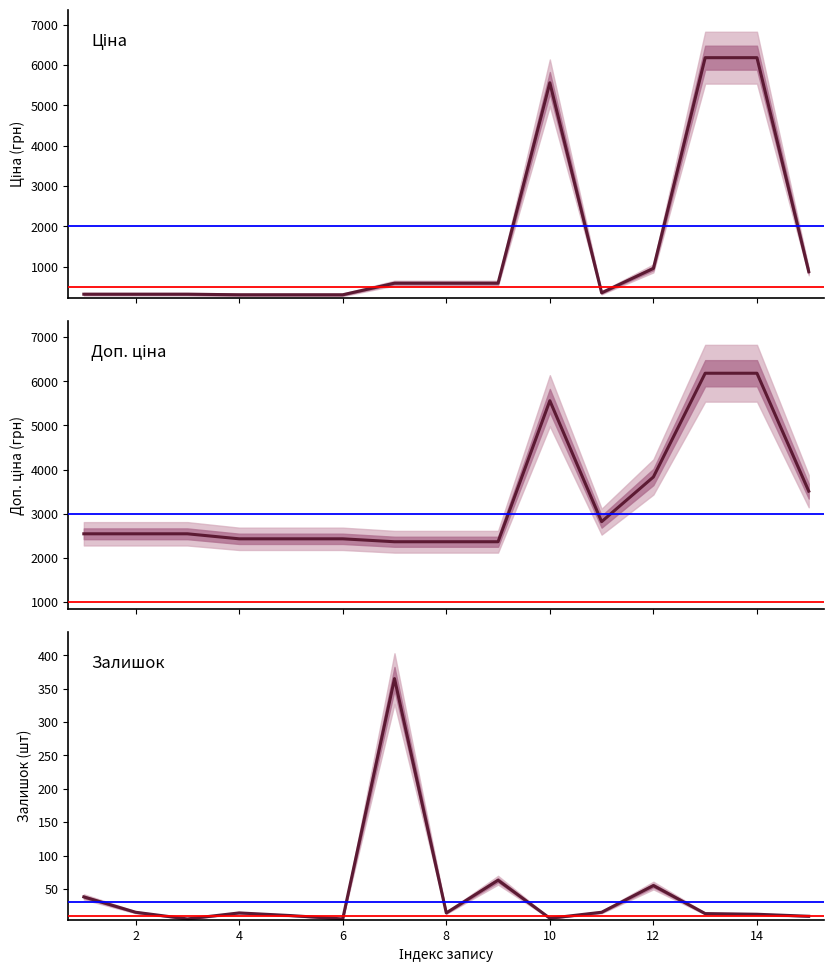

List the labels in order of Доп. ціна value, largest first.

13, 14, 10, 12, 15, 11, 1, 2, 3, 4, 5, 6, 7, 8, 9